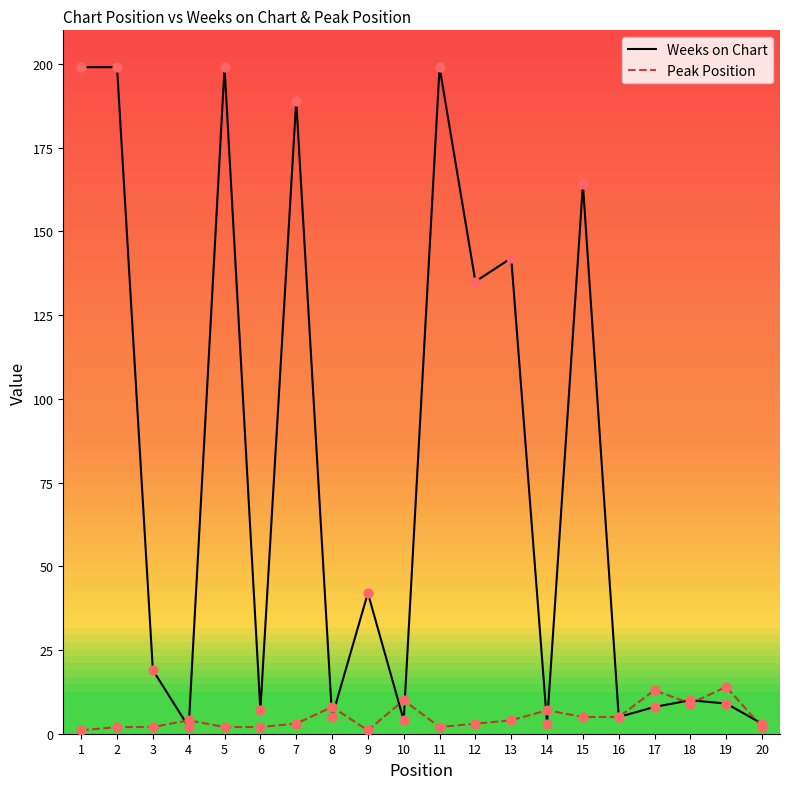

Is the value of Weeks on Chart at 2 greater than the value of Peak Position at 19?

Yes